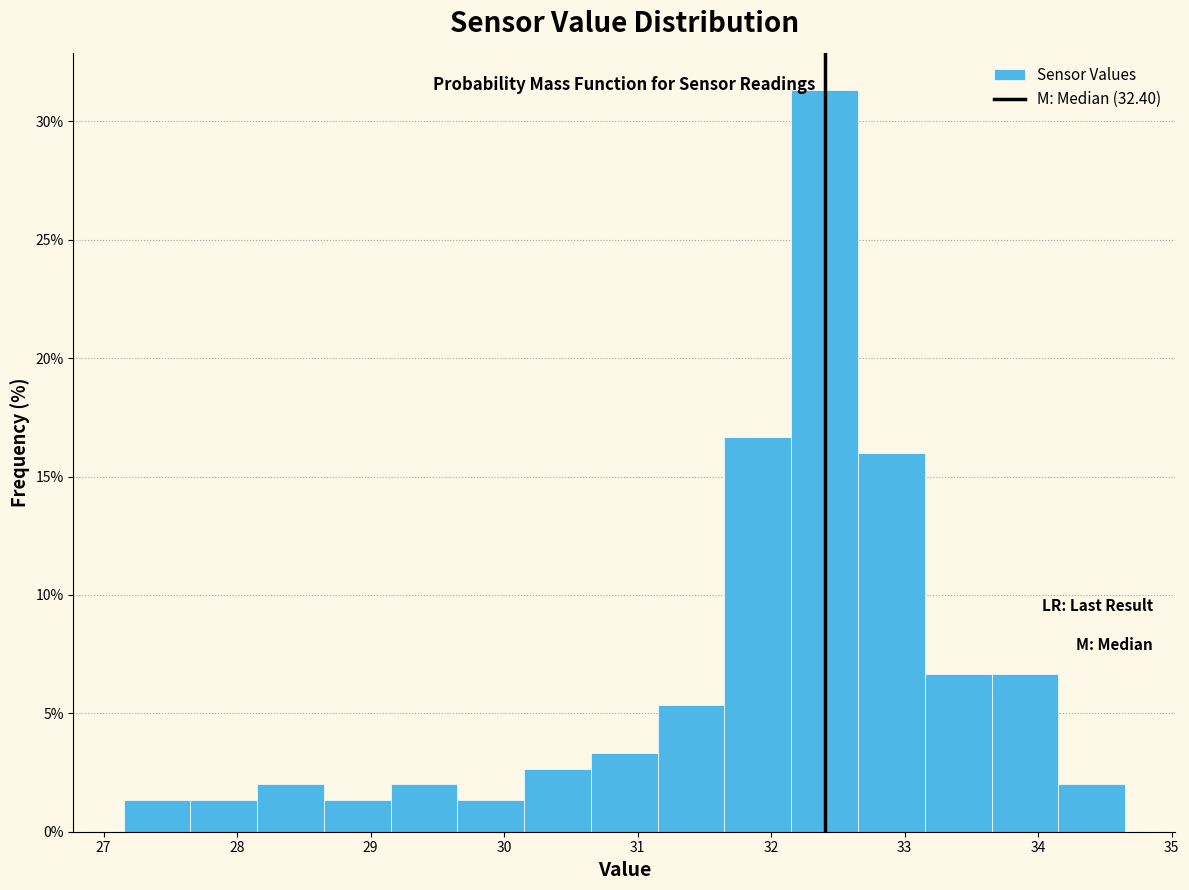

Reading left to right, list every bar in this chart as the range it spans on the x-axis followed by its height. Neither the bar edges nor the heights are printed on the chart, so give them approximately, as read against the axes.

27.15 to 27.65: 1.5
27.65 to 28.15: 1.5
28.15 to 28.65: 2.0
28.65 to 29.15: 1.5
29.15 to 29.65: 2.0
29.65 to 30.15: 1.5
30.15 to 30.65: 2.5
30.65 to 31.15: 3.5
31.15 to 31.65: 5.5
31.65 to 32.15: 16.5
32.15 to 32.65: 31.5
32.65 to 33.15: 16.0
33.15 to 33.65: 6.5
33.65 to 34.15: 6.5
34.15 to 34.65: 2.0